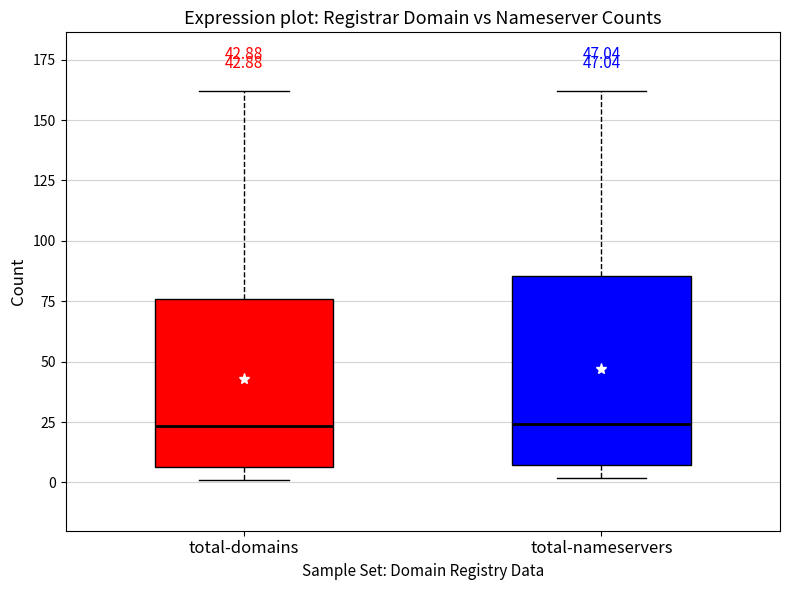

Reading left to right, transcribe this box plot: for each box, give where its median line is, the range the box spans, and where its two whiskers end, as read against the y-axis. The values are not printed on the chart, so give them approximately, as read against the axis.

total-domains: median 25, box 5 to 75, whiskers 0 to 160
total-nameservers: median 25, box 5 to 85, whiskers 0 to 160